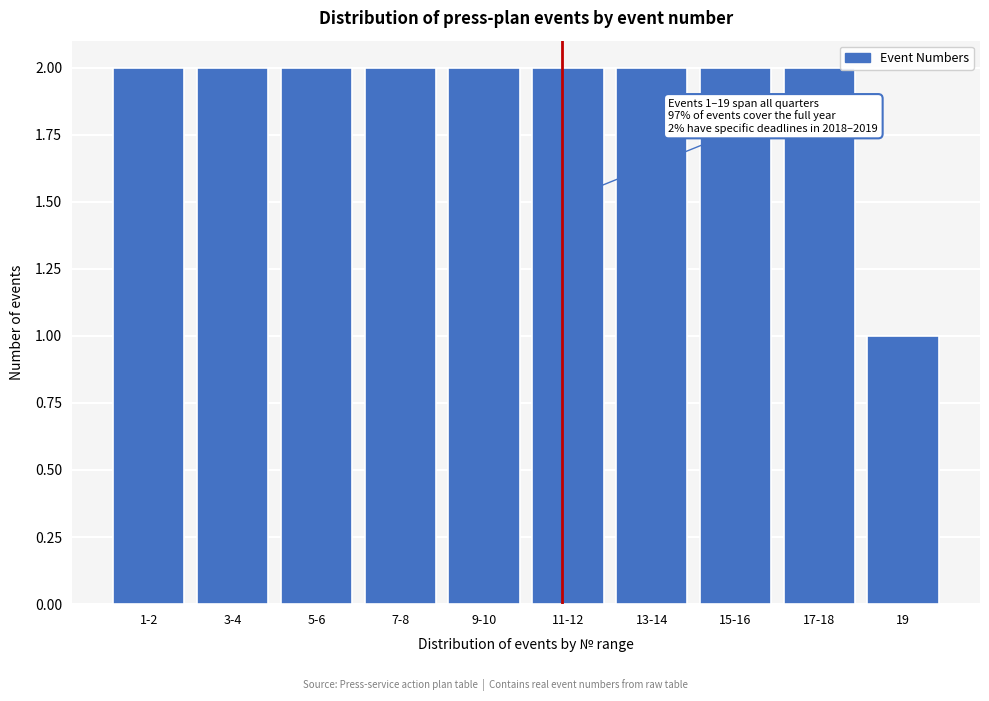

Reading left to right, list all the values displayed in this chart.

2	2	2	2	2	2	2	2	2	1